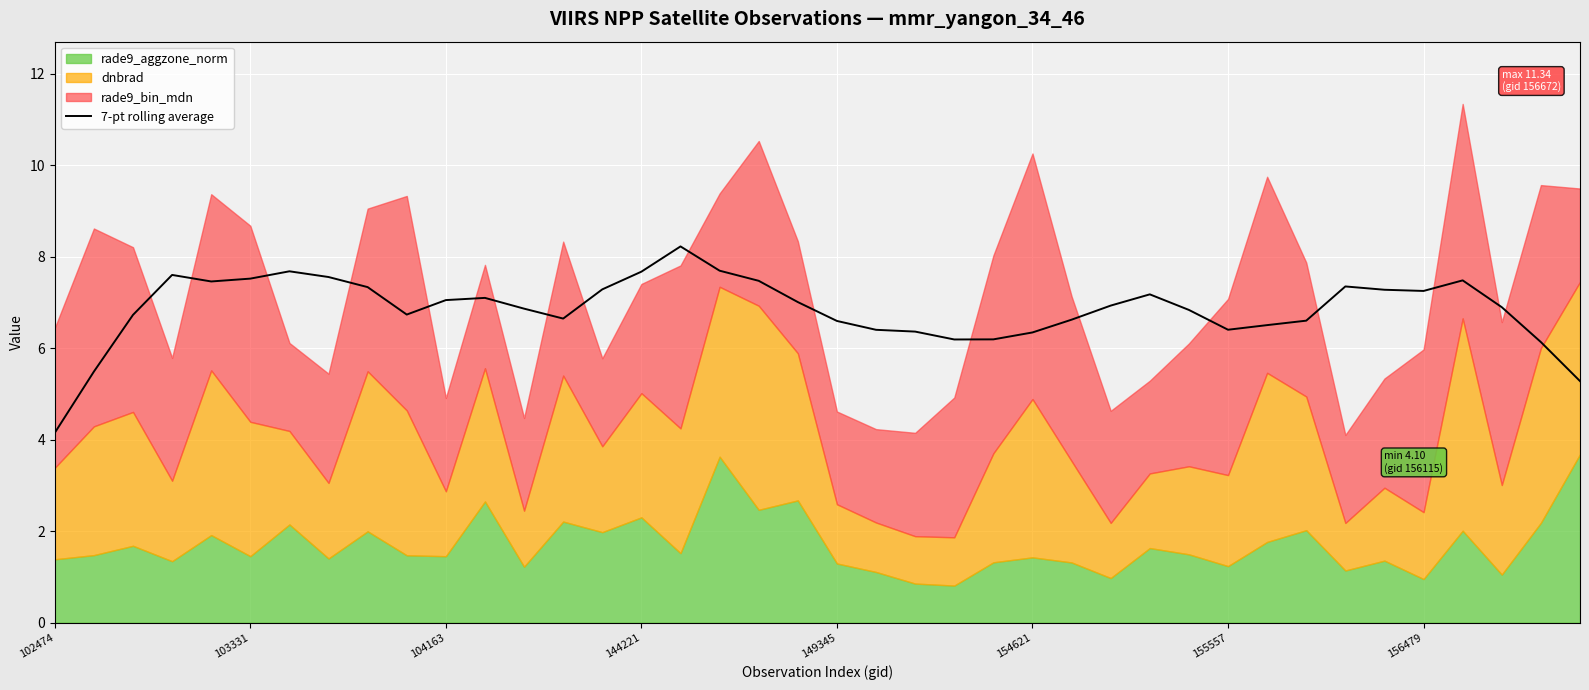

What is the highest value of the 7-pt rolling average series?

8.2